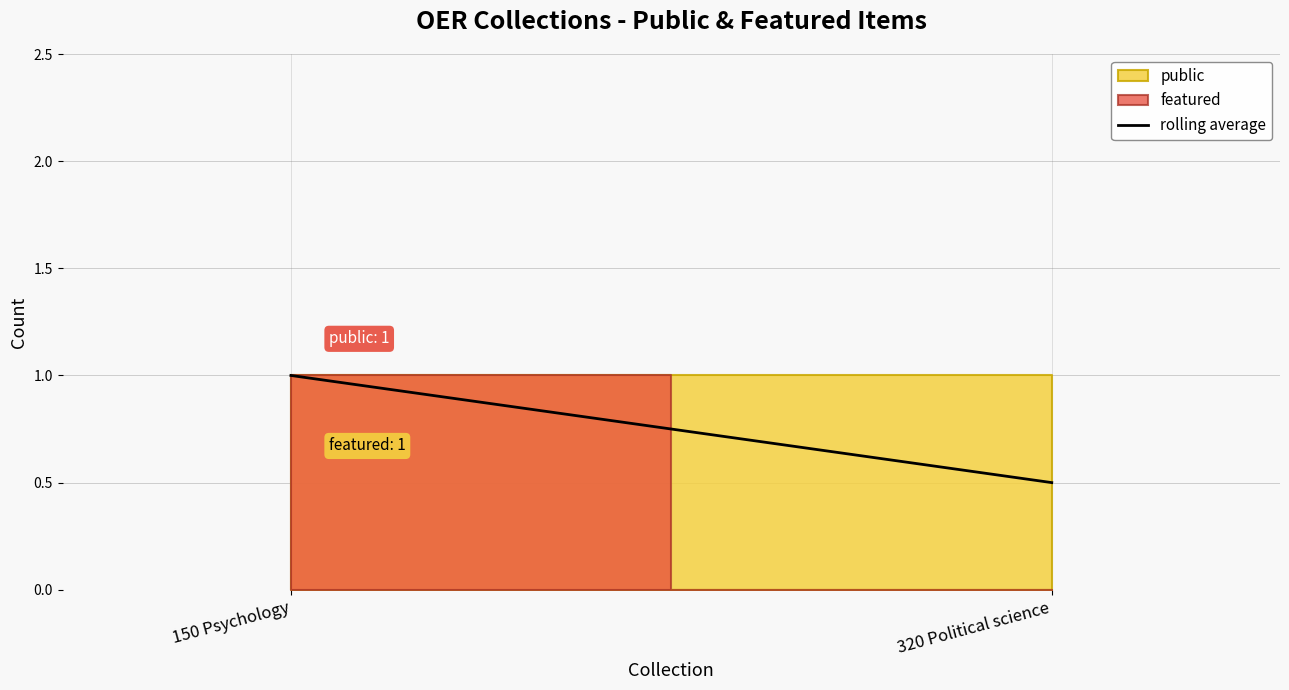

Rank the categories by value from highest to lowest.

150 Psychology, 320 Political science